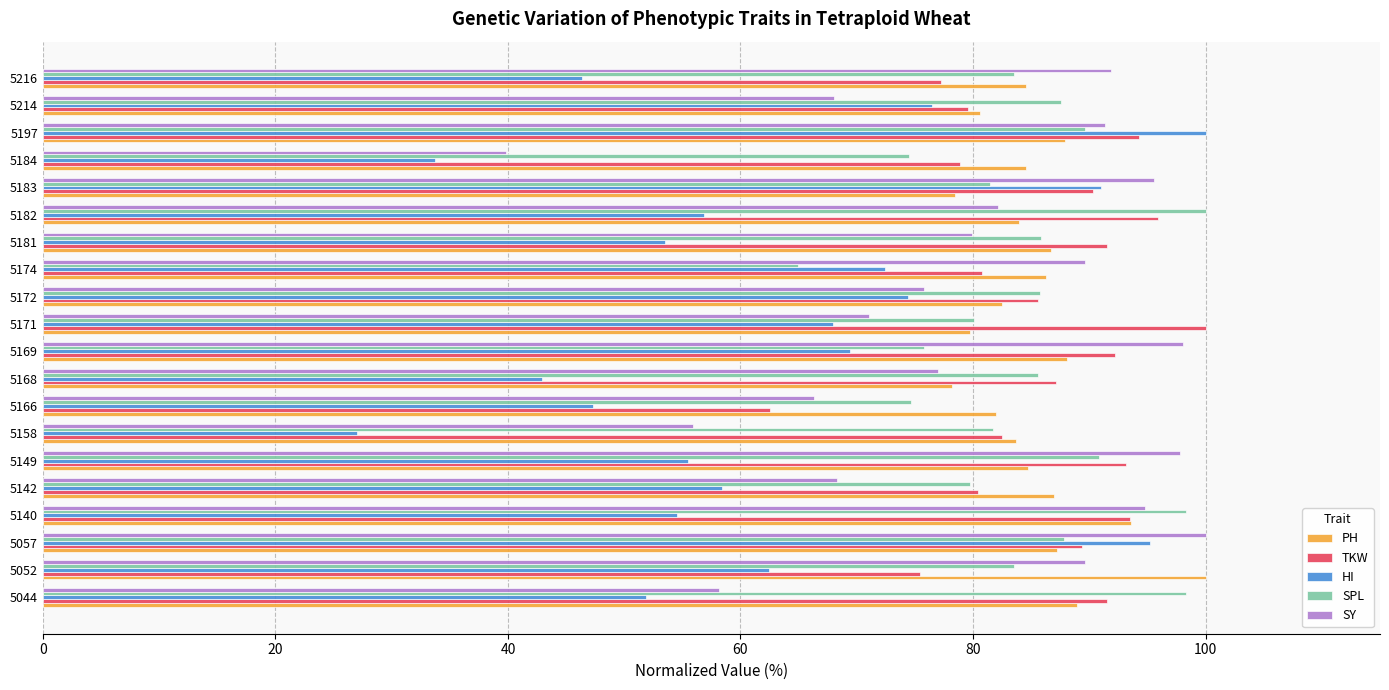

Between 5166 and 5174, which series saw the biggest shift?

HI